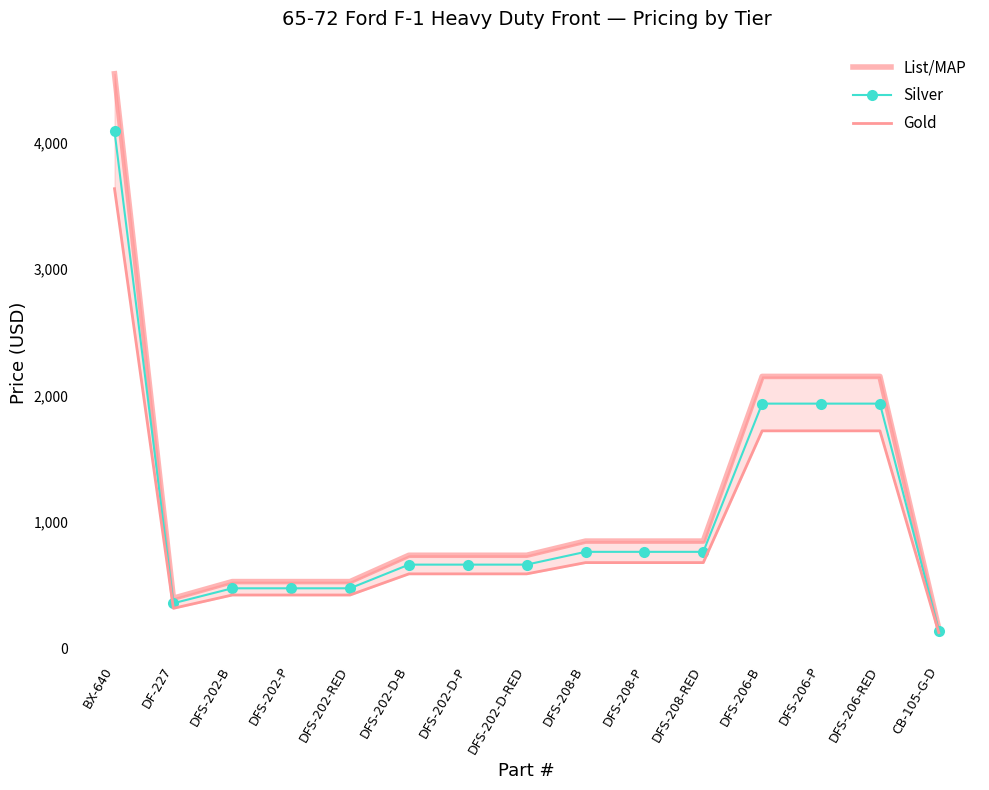

At how many categories does at least one series exceed 1022?

4